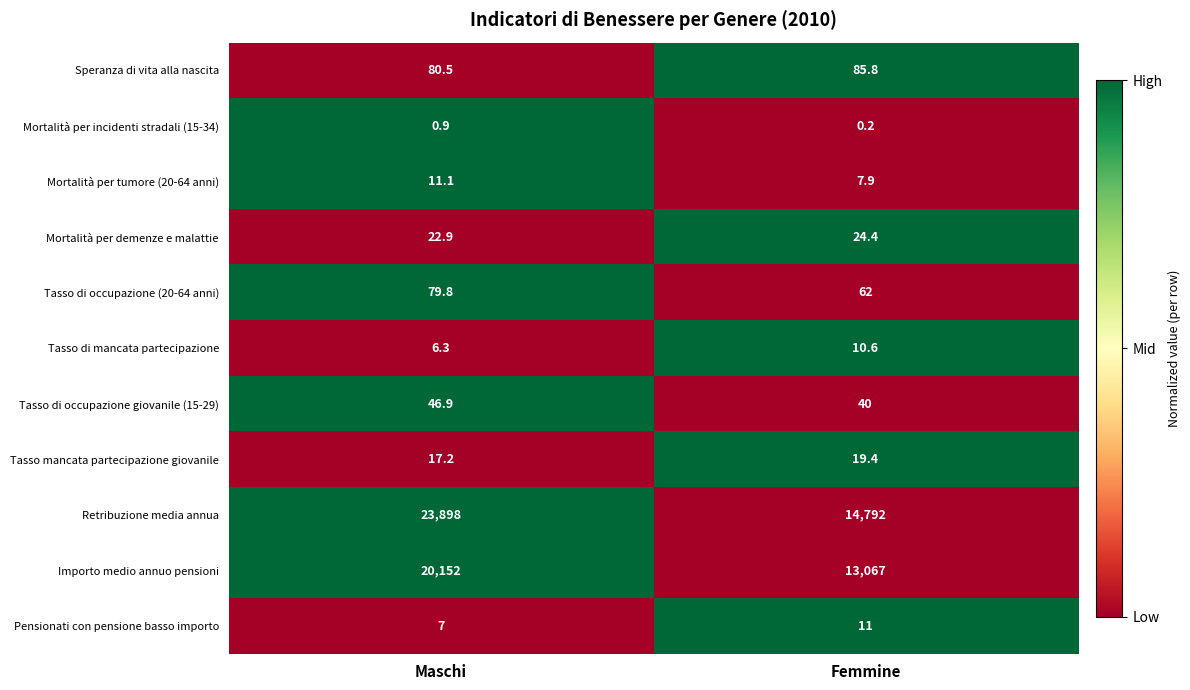

What is the highest value of the Tasso di occupazione giovanile (15-29) series?

46.9